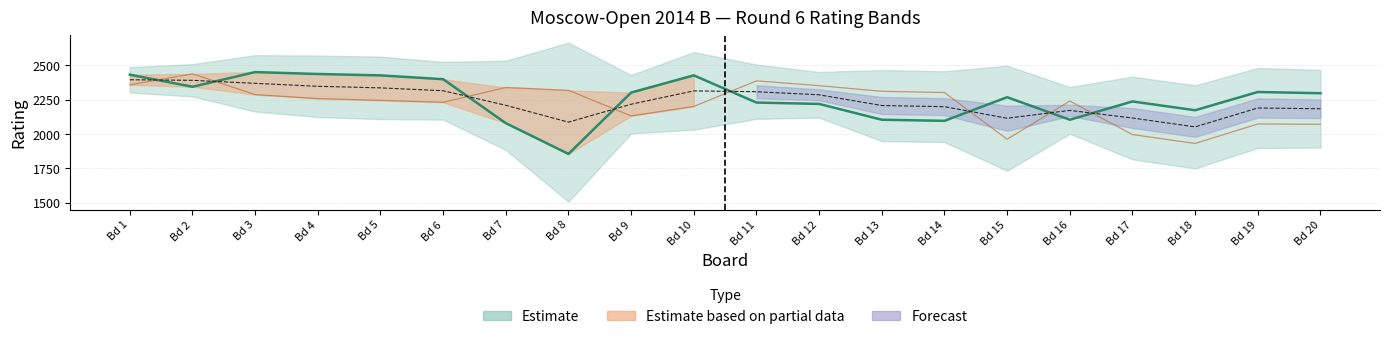

The value of Board at 6 is 6. True or false?

True